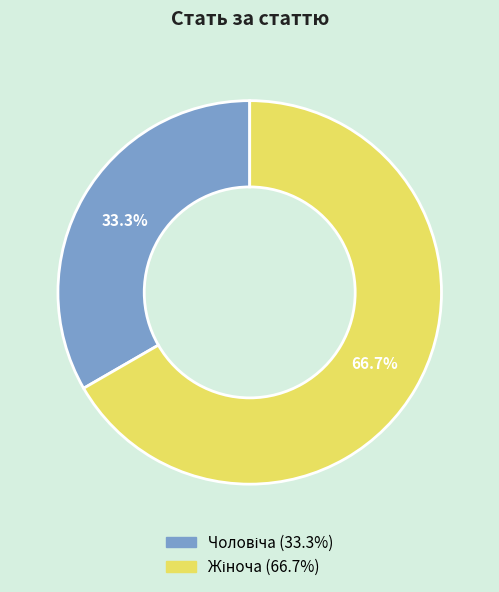

Does any single category account for the majority?

Yes